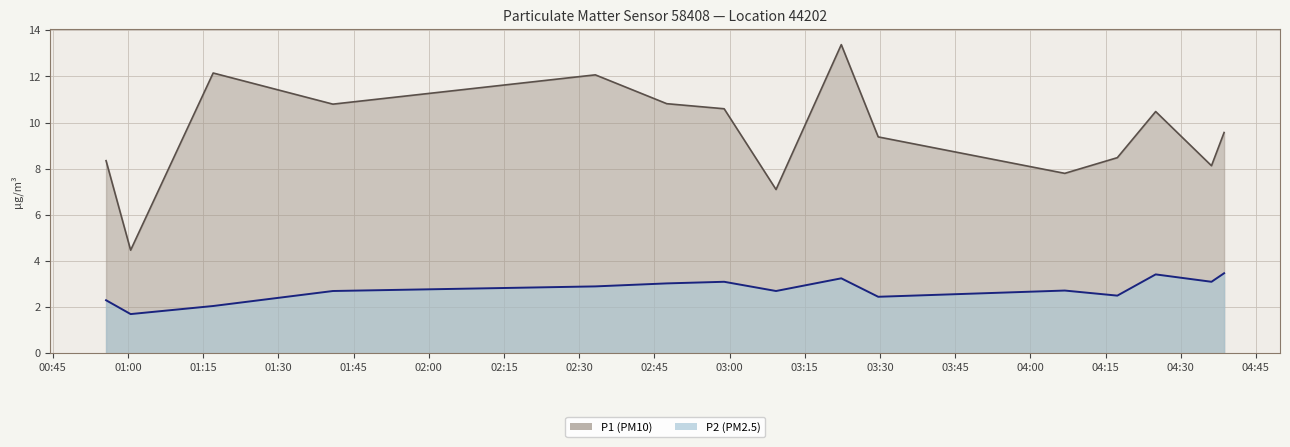

Which series has the largest total across all categories?

P1 (PM10)